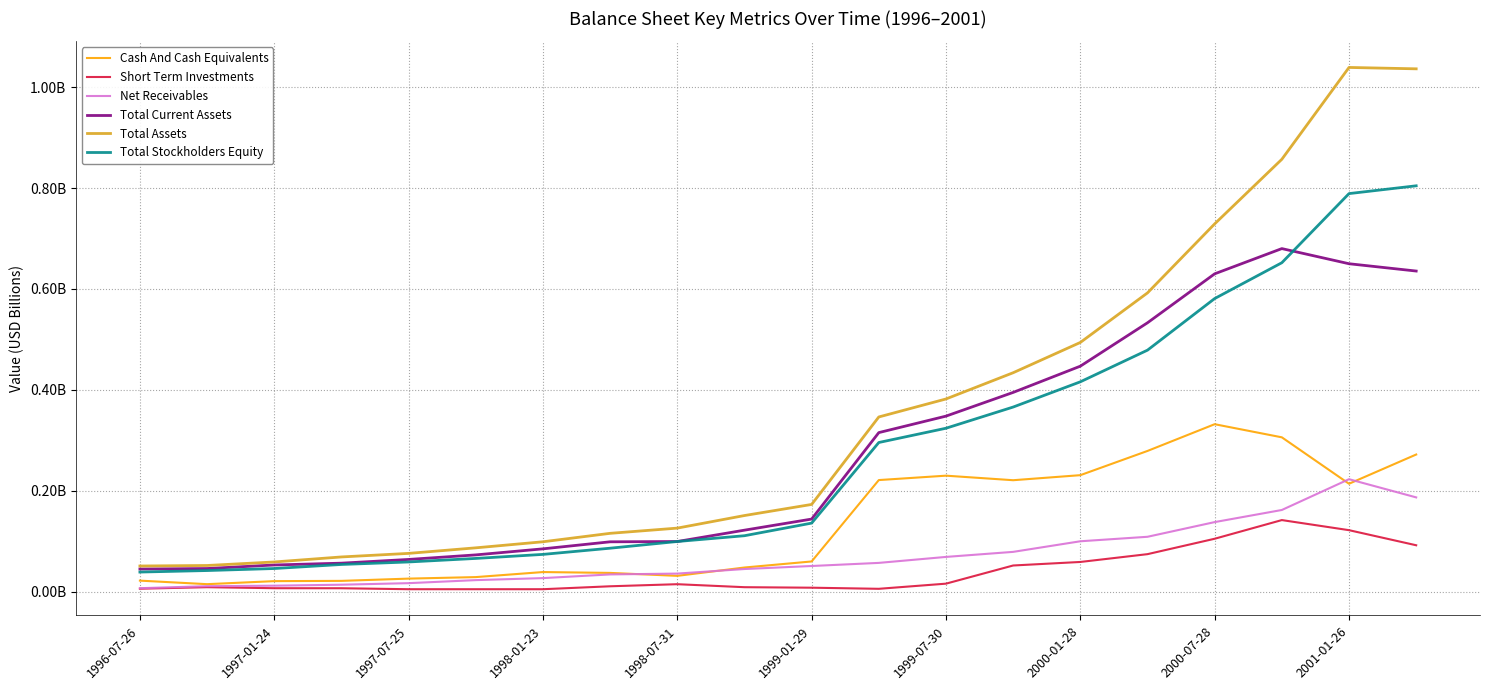

What is the sum of all Net Receivables values?

1.4